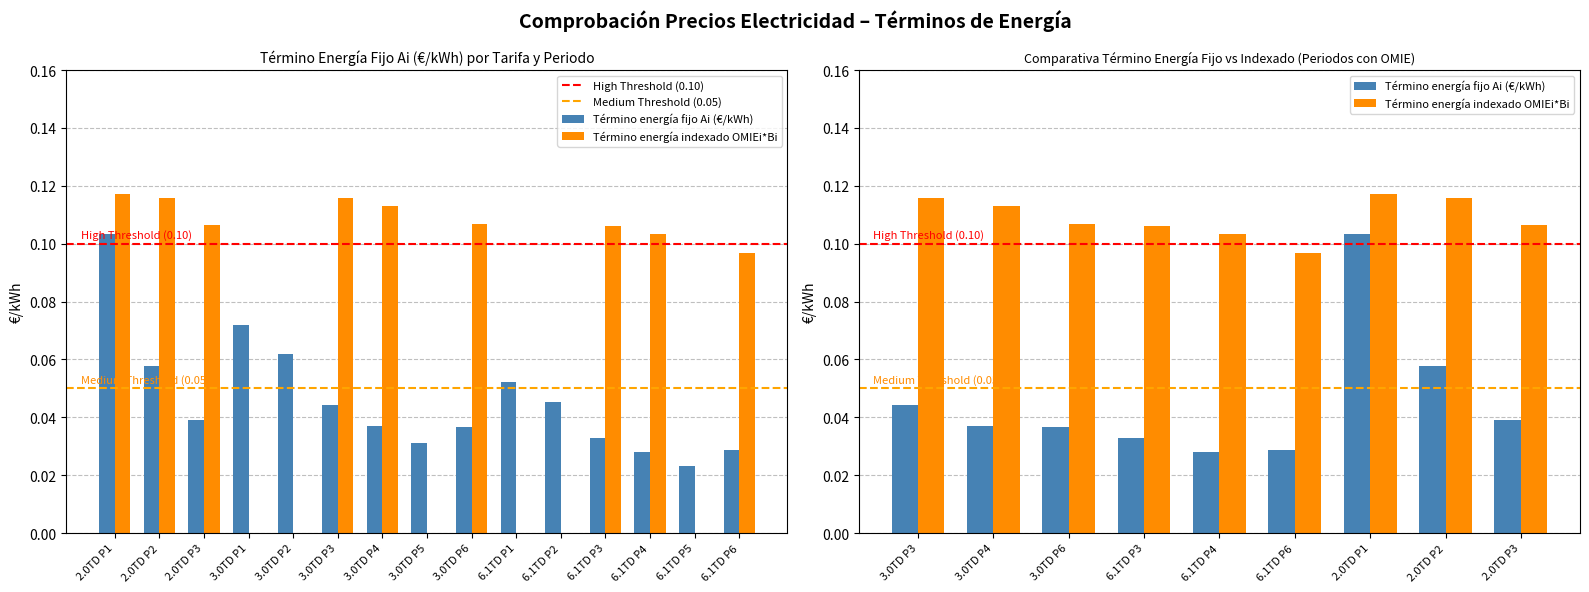

At which label does Término energía indexado OMIEi*Bi reach its peak?

2.0TD P1